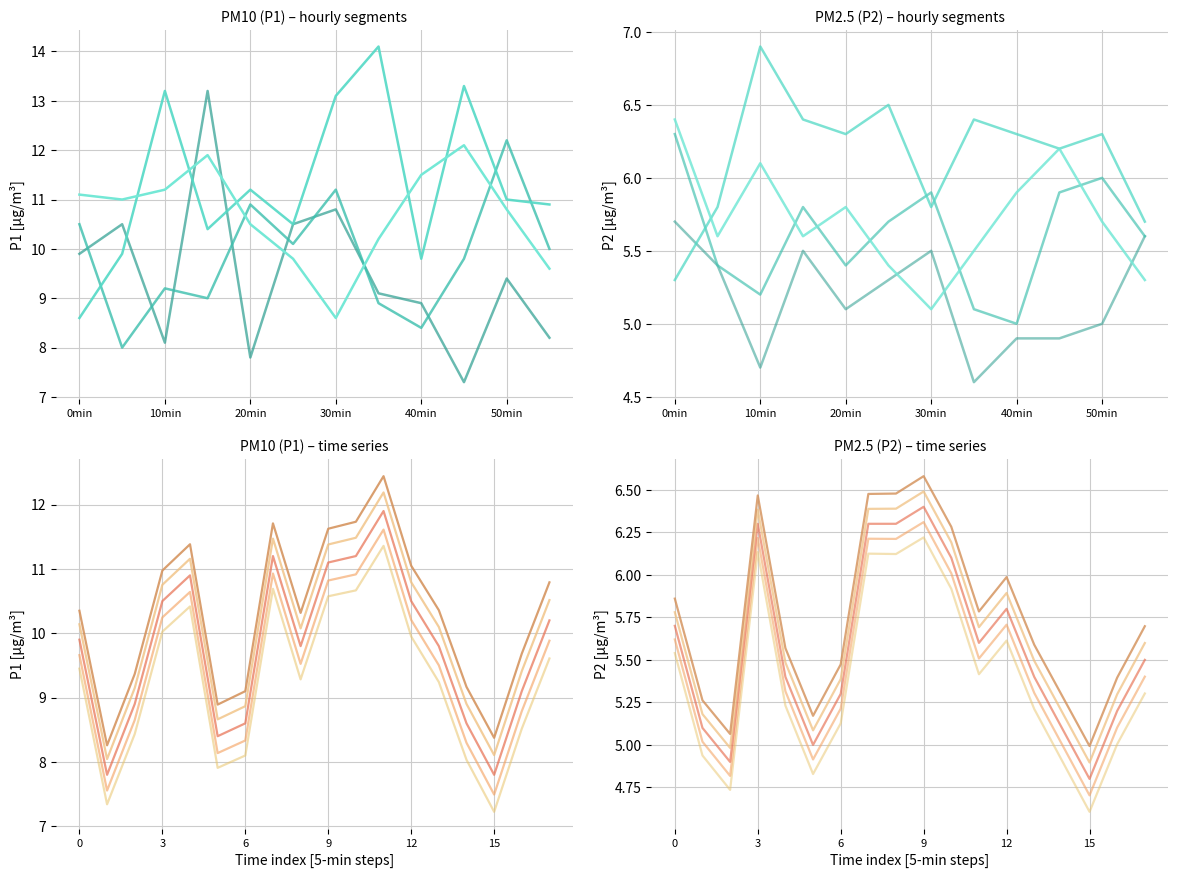

True or false: P2 and P1 intersect in this chart.

False